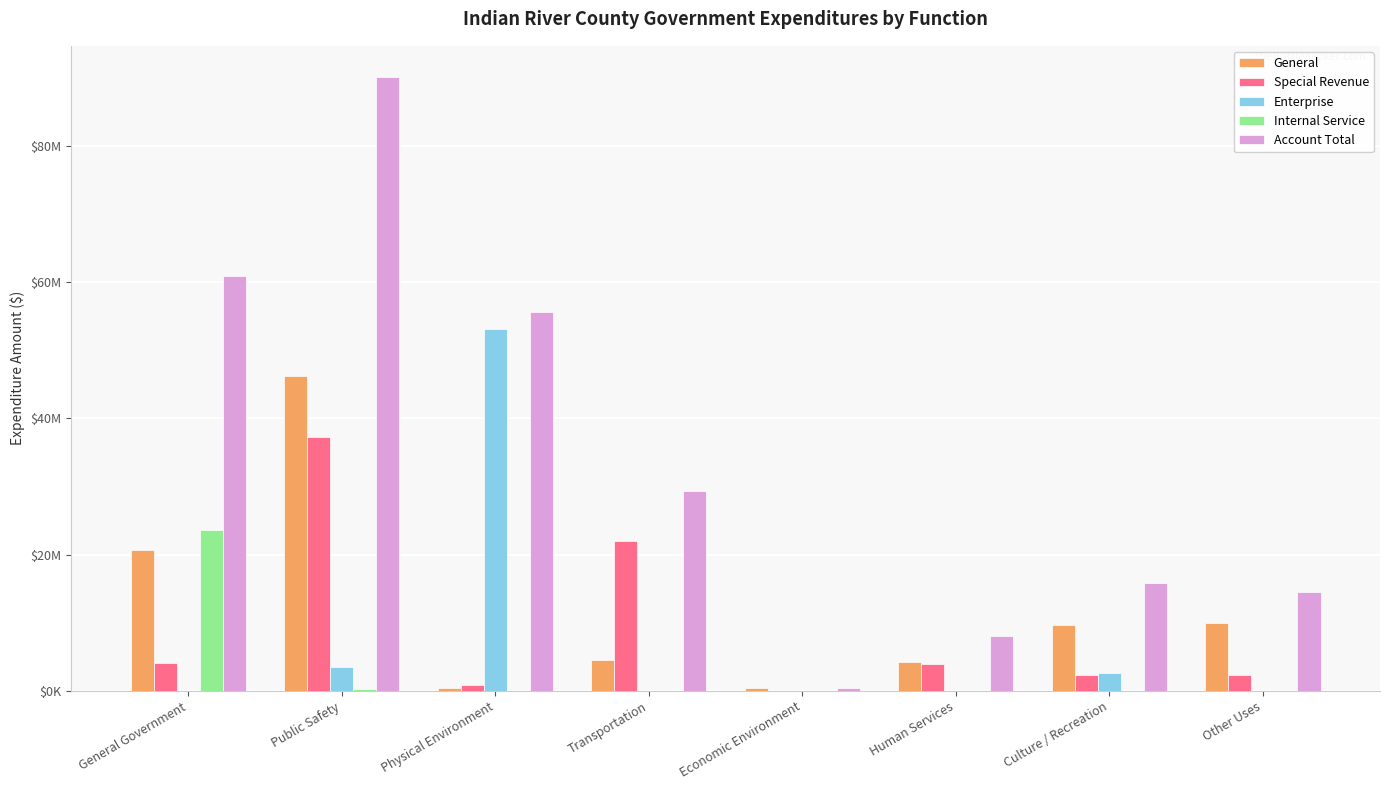

Which category has the highest value across all series?

Public Safety